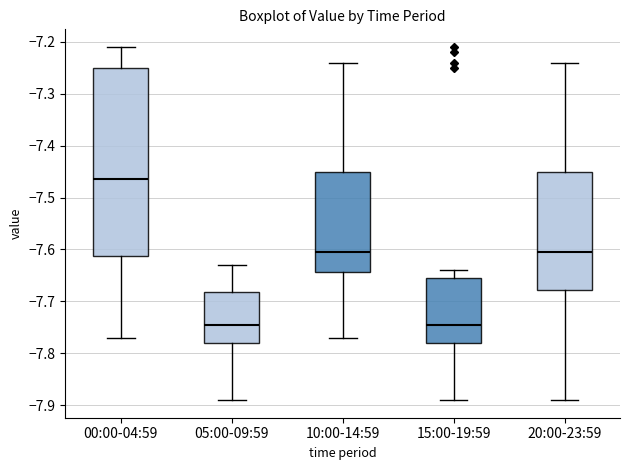

Reading left to right, transcribe this box plot: for each box, give where its median line is, the range the box spans, and where its two whiskers end, as read against the y-axis. The values are not printed on the chart, so give them approximately, as read against the axis.

00:00-04:59: median -7.46, box -7.61 to -7.25, whiskers -7.77 to -7.21
05:00-09:59: median -7.74, box -7.78 to -7.68, whiskers -7.89 to -7.63
10:00-14:59: median -7.60, box -7.64 to -7.45, whiskers -7.77 to -7.24
15:00-19:59: median -7.74, box -7.78 to -7.65, whiskers -7.89 to -7.64
20:00-23:59: median -7.60, box -7.68 to -7.45, whiskers -7.89 to -7.24